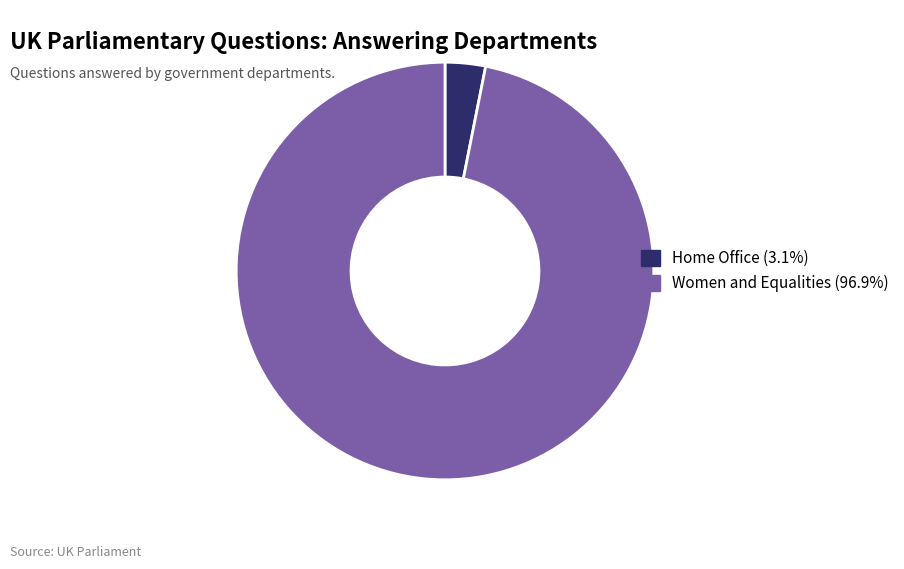

What is the majority slice?

Women and Equalities